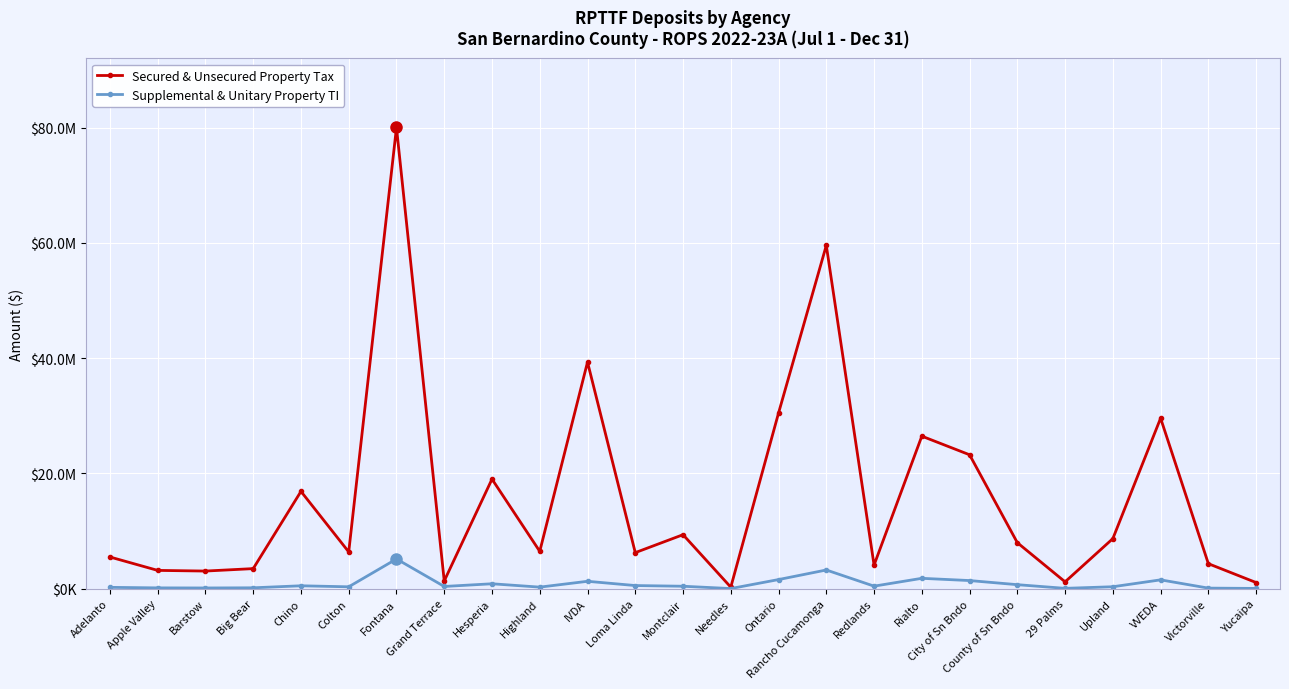

At Ontario, list the series in order from smallest to largest.

Supplemental & Unitary Property TI, Secured & Unsecured Property Tax